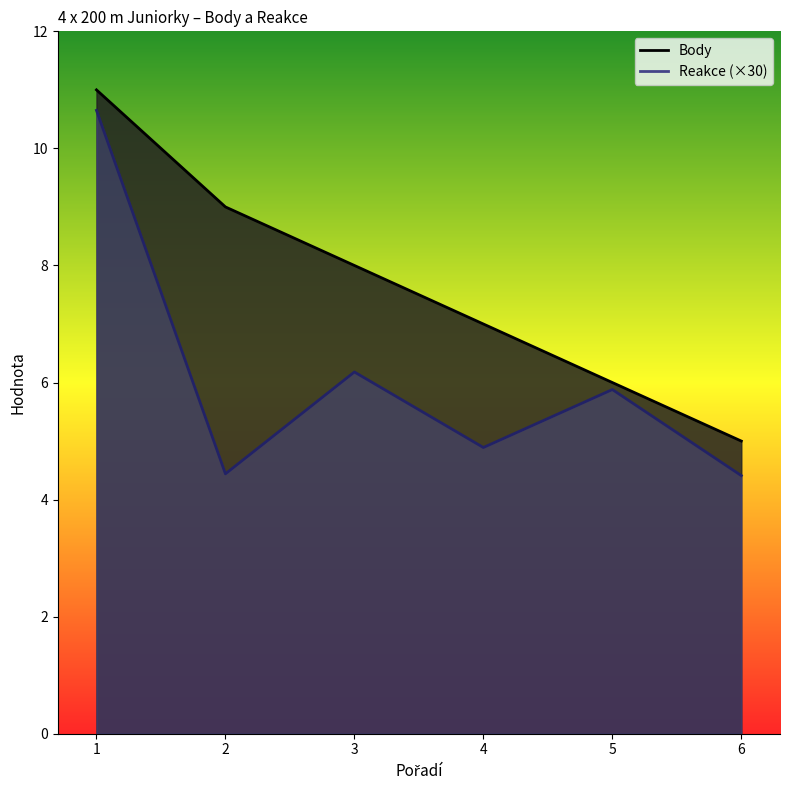

Reading left to right, extract all data points from this chart.

Body: 1=11.0	2=9.0	3=8.0	4=7.0	5=6.0	6=5.0
Reakce: 1=10.6	2=4.4	3=6.2	4=4.9	5=5.9	6=4.4